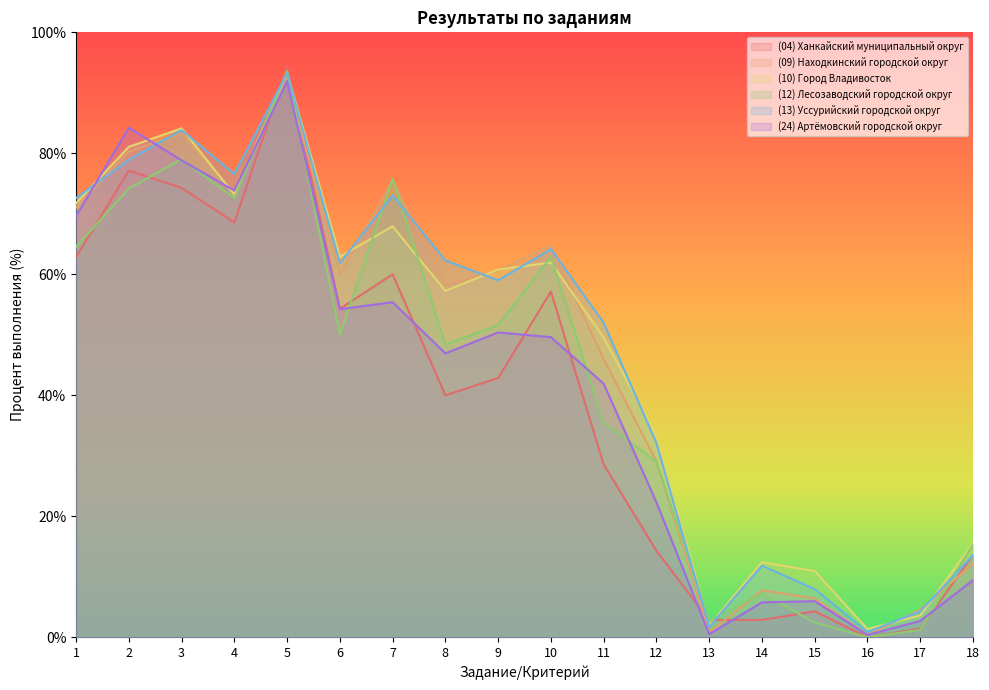

What is the spread (max minus min) of values at 6?

12.9